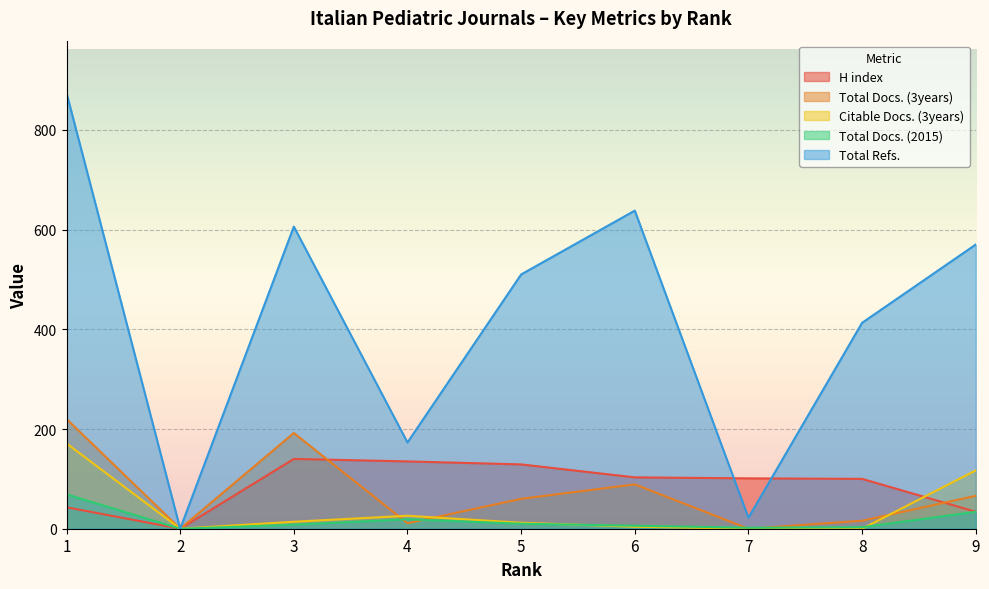

Which series has the widest spread of values?

Total Refs.